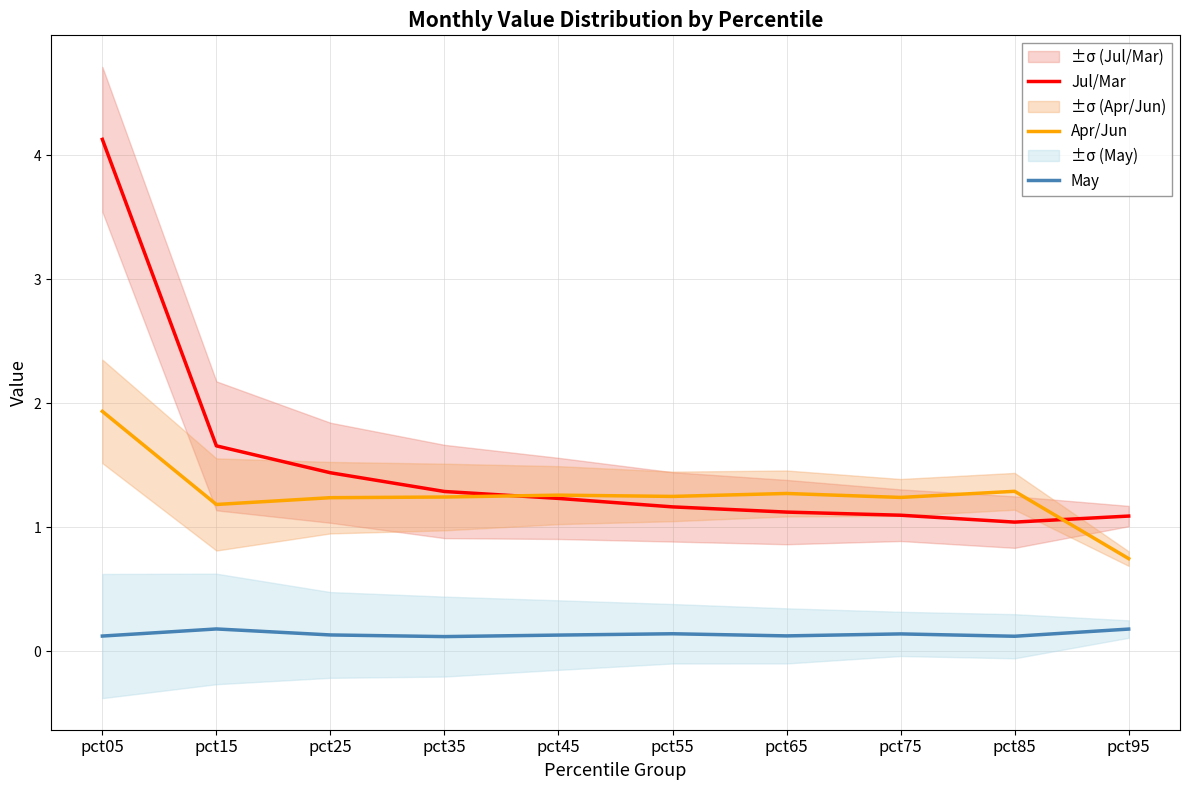

How many lines are shown in the chart?

3